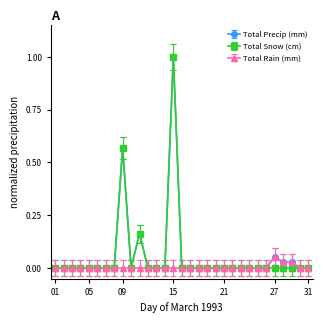

True or false: Total Snow (cm) has more than 1 points higher than both neighbors.

True